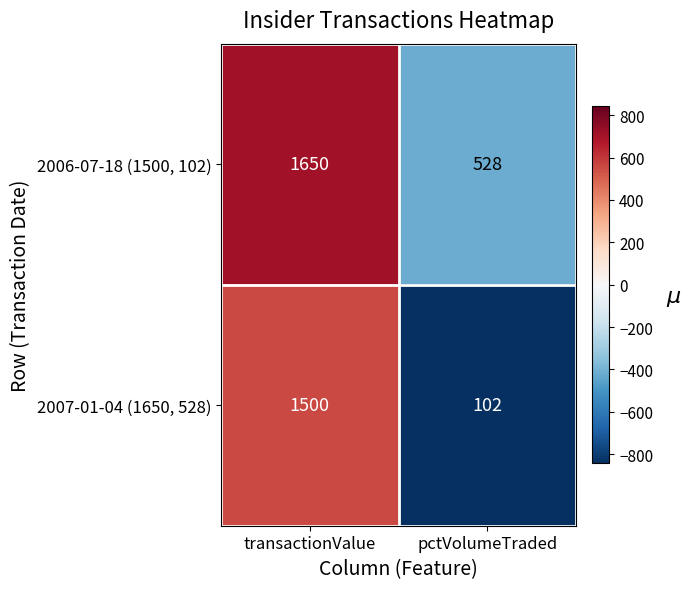

Which series has the largest total across all categories?

2006-07-18 (1500, 102)